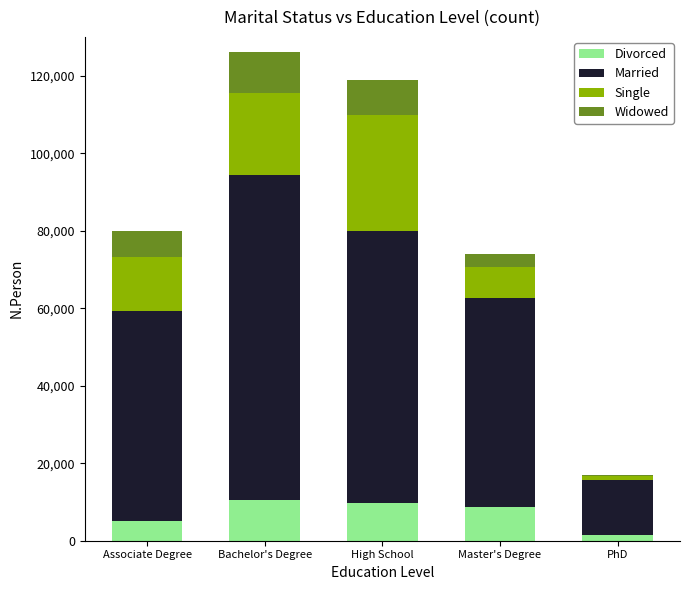

What are all the series names shown in the legend?

Divorced, Married, Single, Widowed